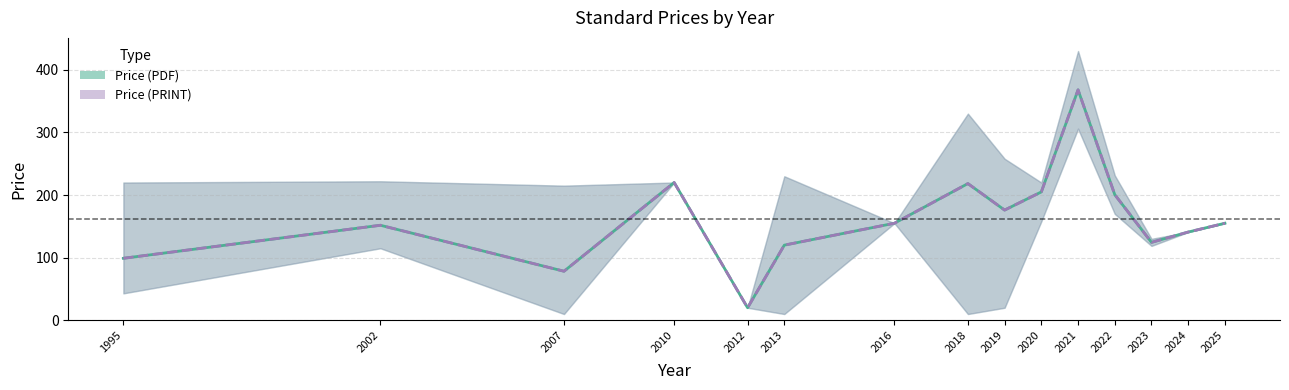

How many values in the Price (PRINT) series exceed 155?

6